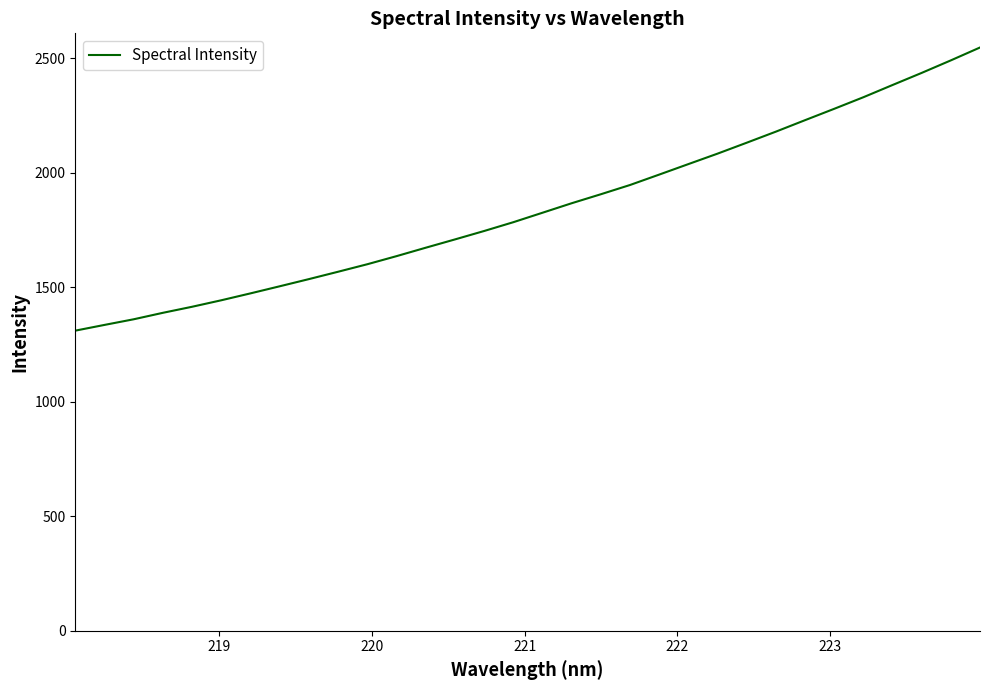

What is the greatest value displayed?

2545.9